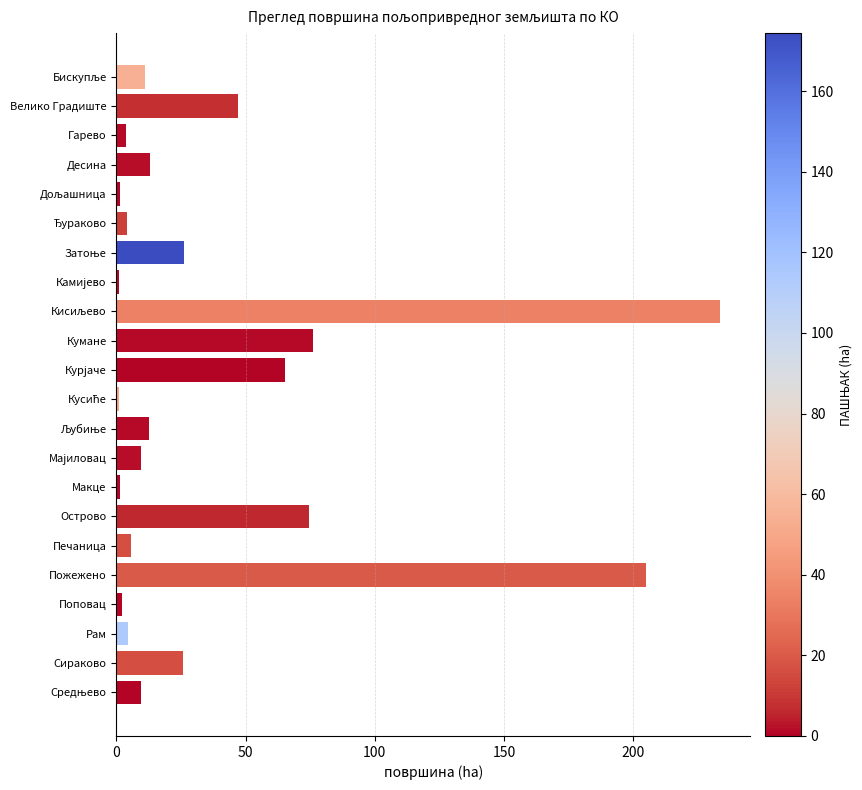

How many bars are there in total?

22